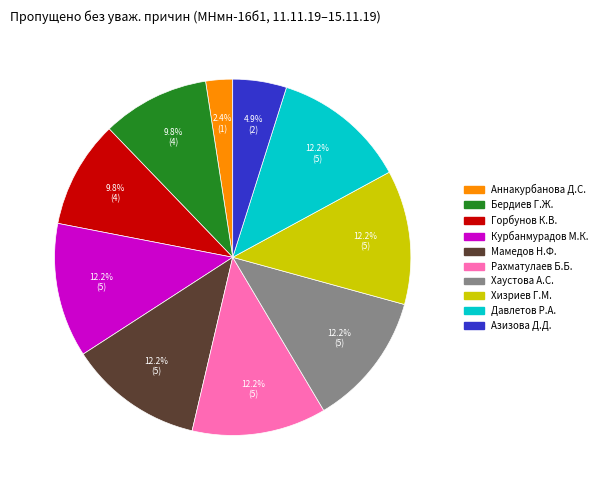

Is there any slice that represents more than half of the pie?

No